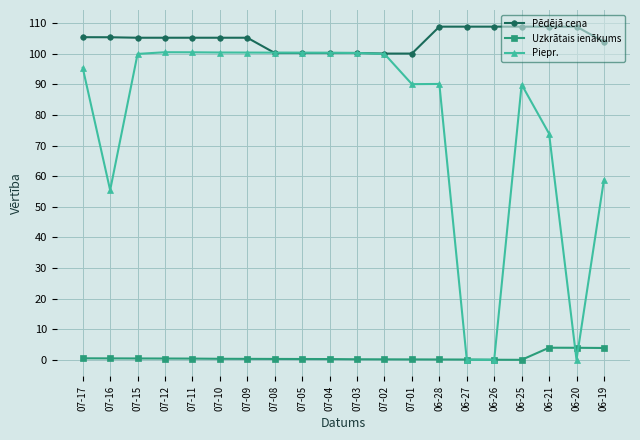

What is the total value across all series at 07-15?

205.7